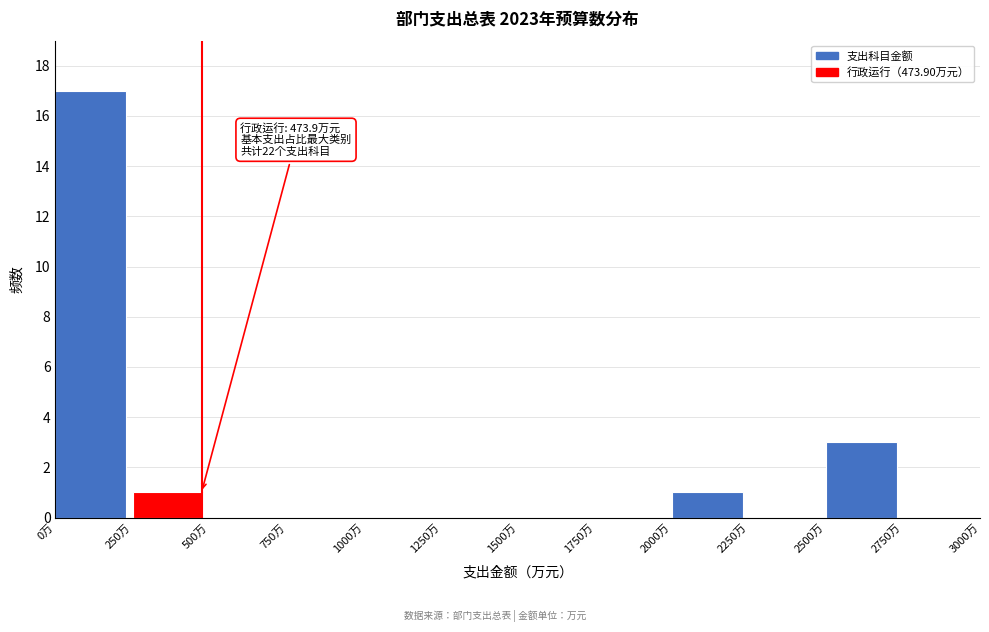

Over which range of the x-axis is the bar tallest?

0 to 250